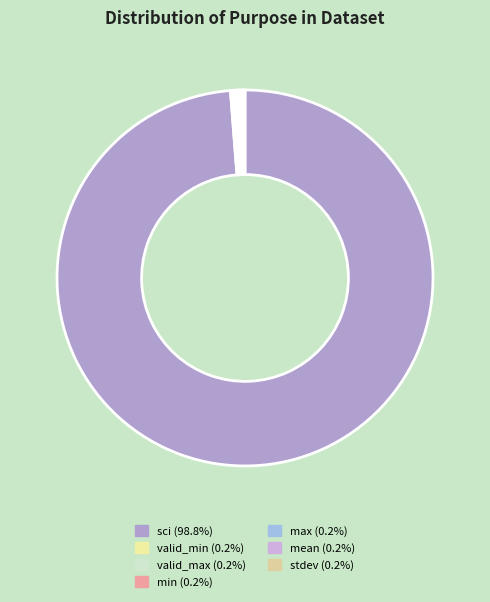

What is the total percentage of stdev and valid_min?

0.4%